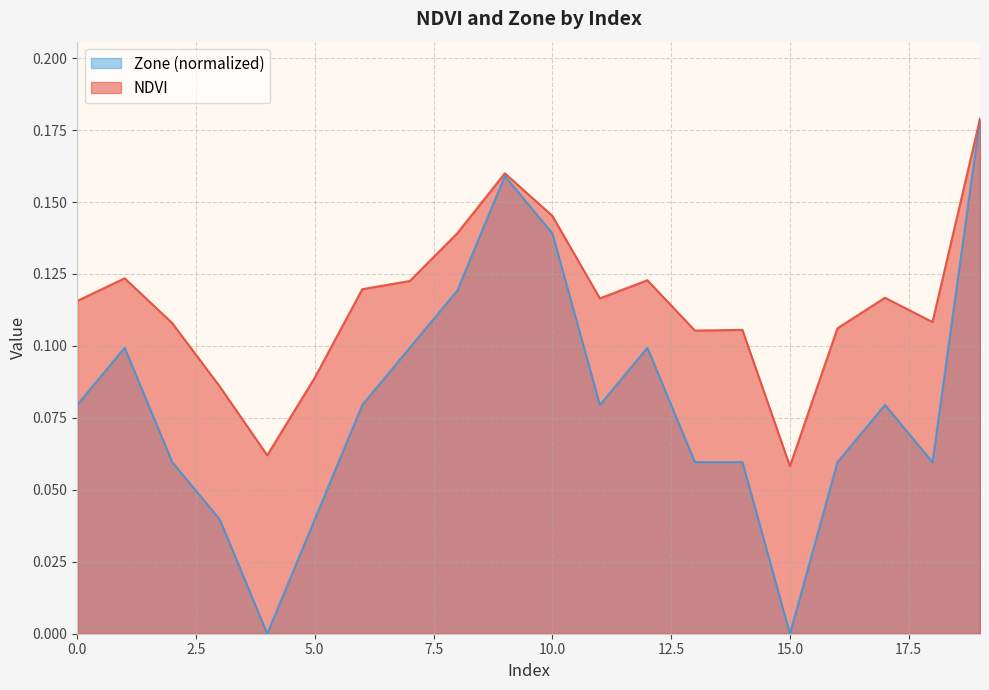

What is the value of the Zone point at the 1st from the left?

0.1